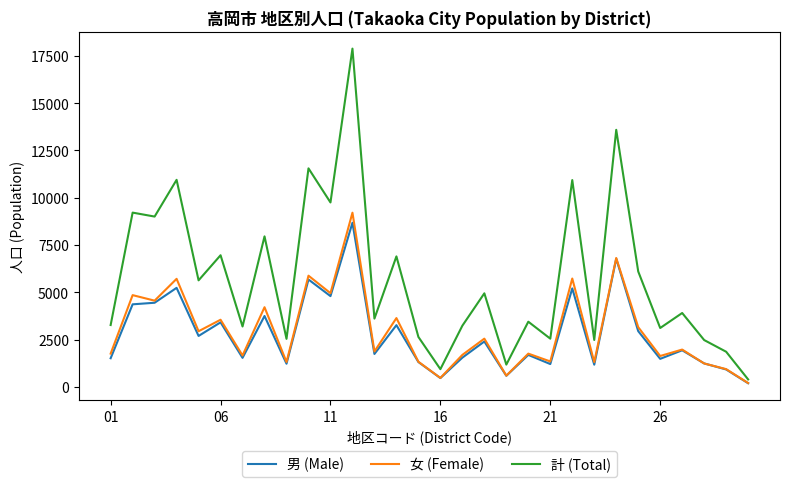

What is the average value of the 計 (Total) series?

5738